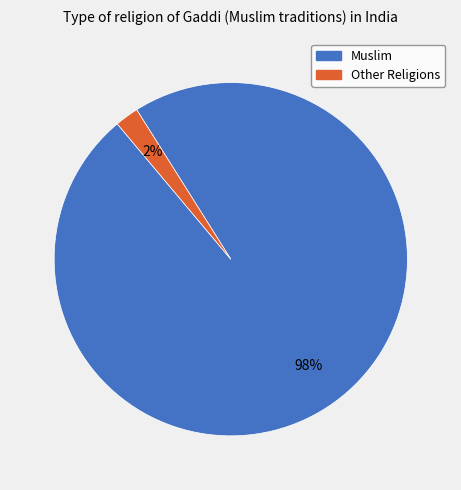

To the nearest percent, what is the difference between the largest and smallest slice percentages?

96%